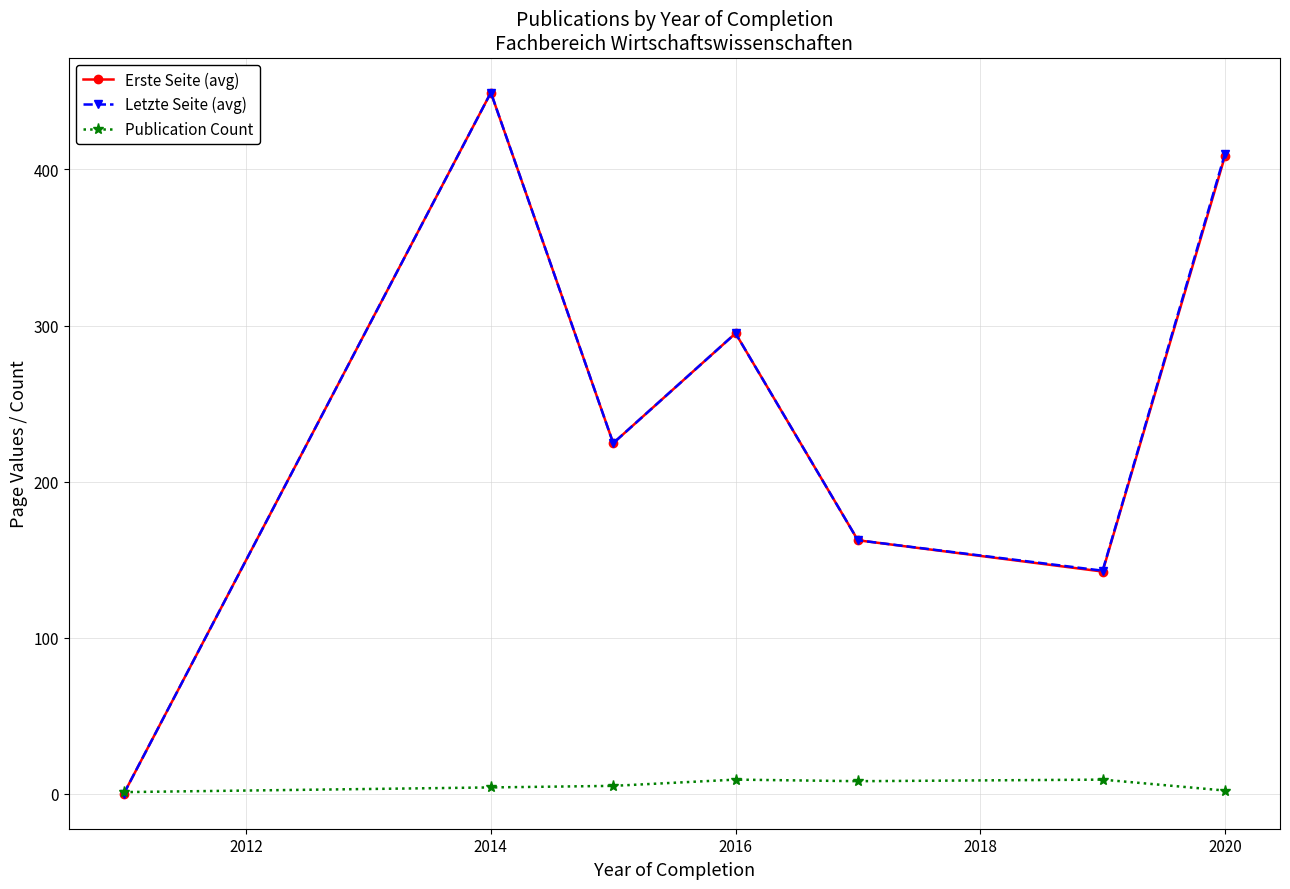

In Letzte Seite (avg), how many points are lower than both neighbors (excluding endpoints)?

2